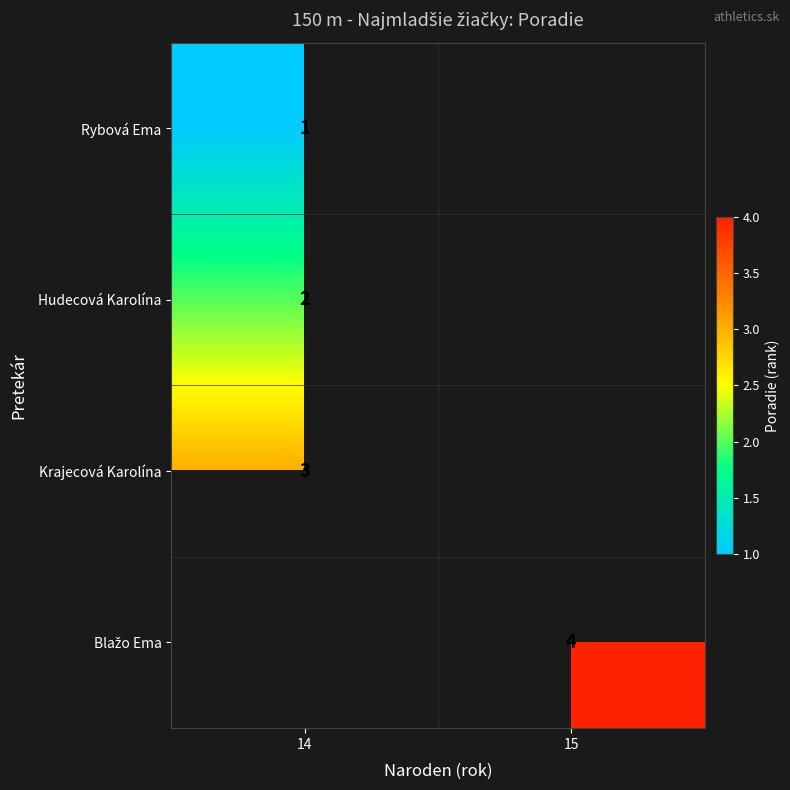

The value of Rybová Ema at 14 is 1. True or false?

True